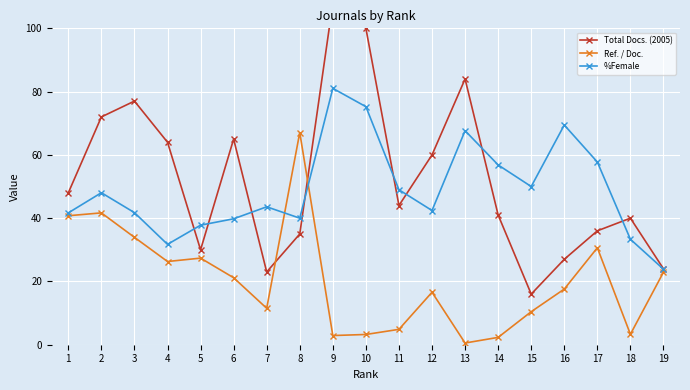

After their last crossing, which series has the higher values: %Female or Ref. / Doc.?

%Female